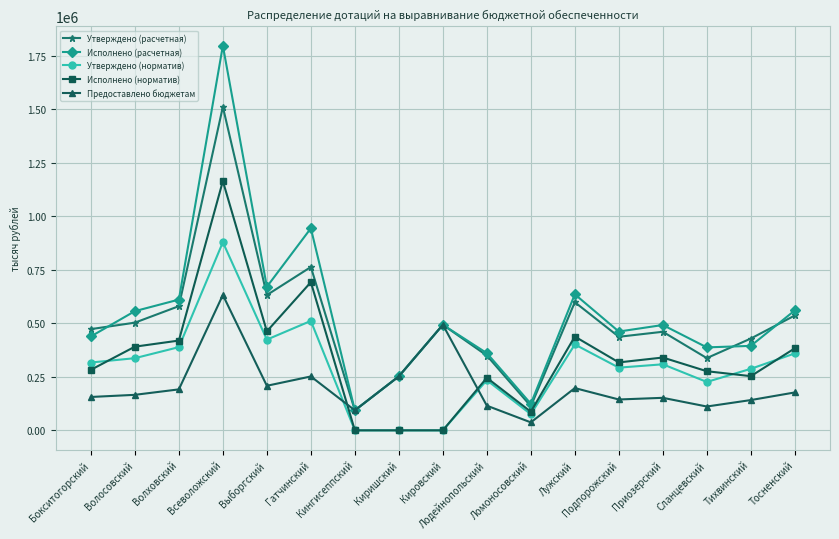

How many series are shown in this chart?

5